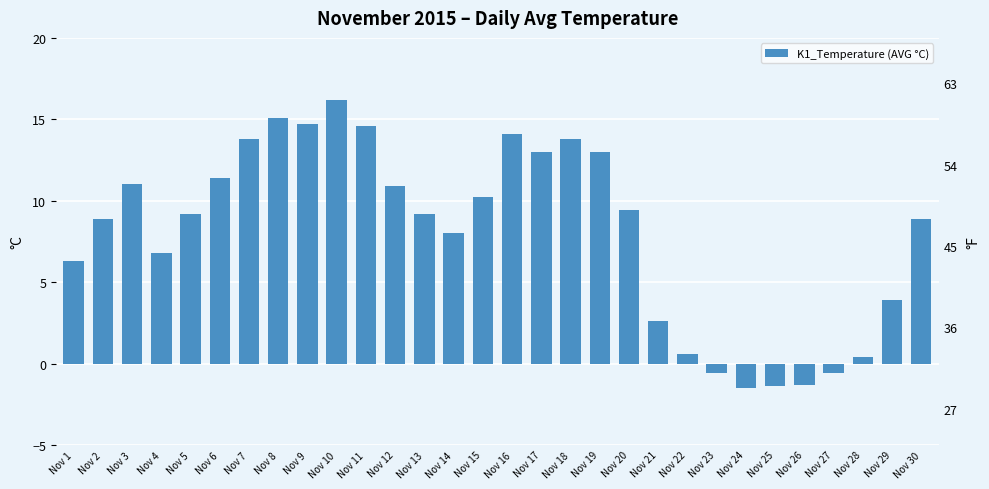

What is the maximum value shown in the chart?

16.2